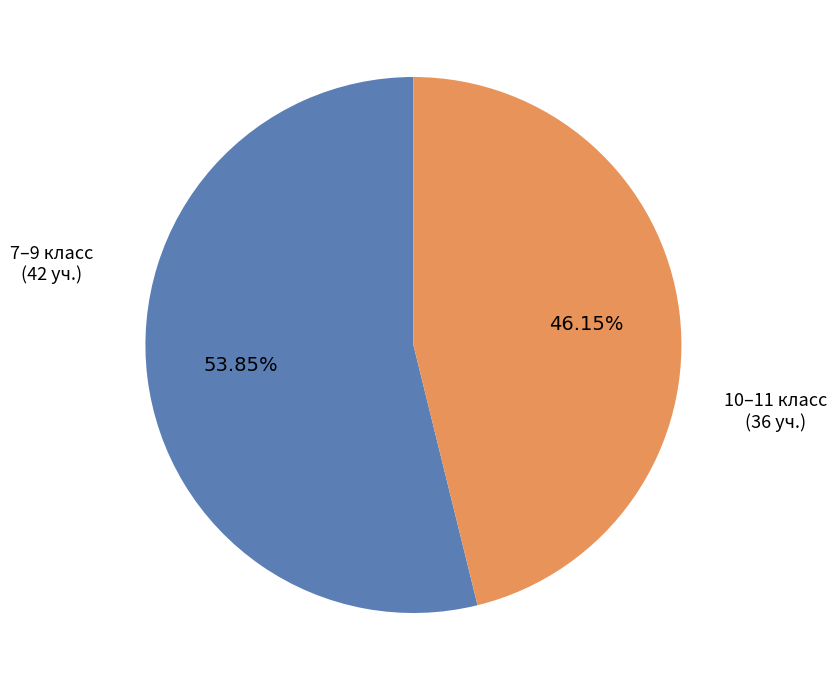

Is there a majority slice in this chart?

Yes